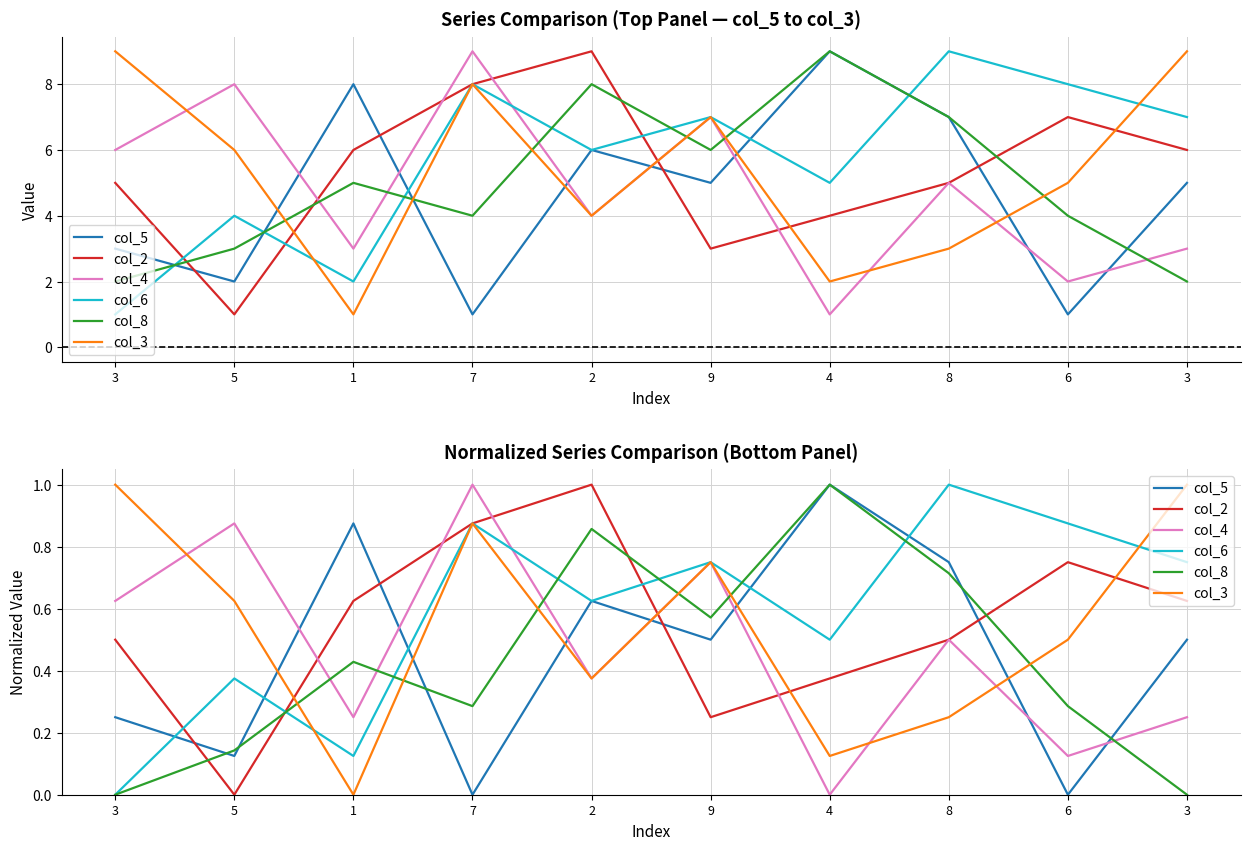

Rank the series at 8 from highest to lowest value.

col_6, col_5, col_8, col_2, col_4, col_3